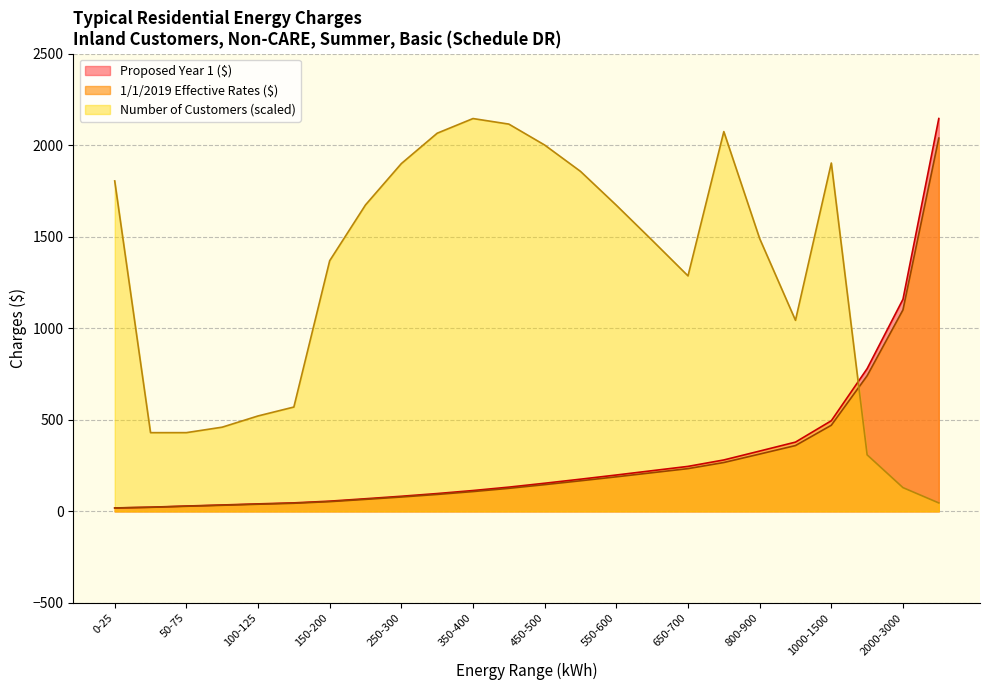

Does the chart display data point markers on the line(s)?

No